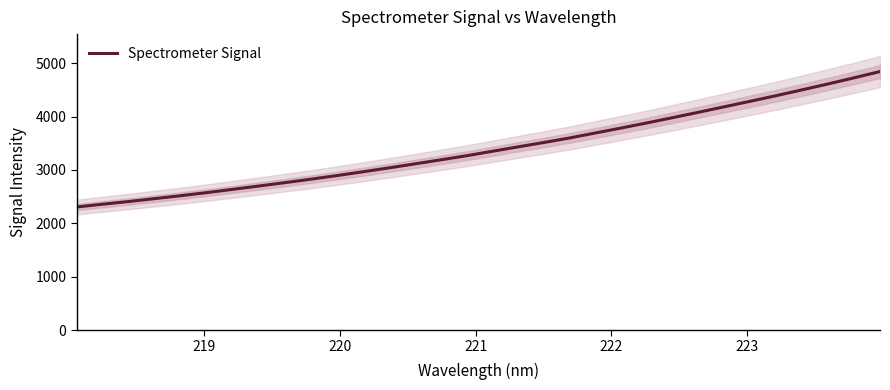

How many distinct data groups are displayed?

1